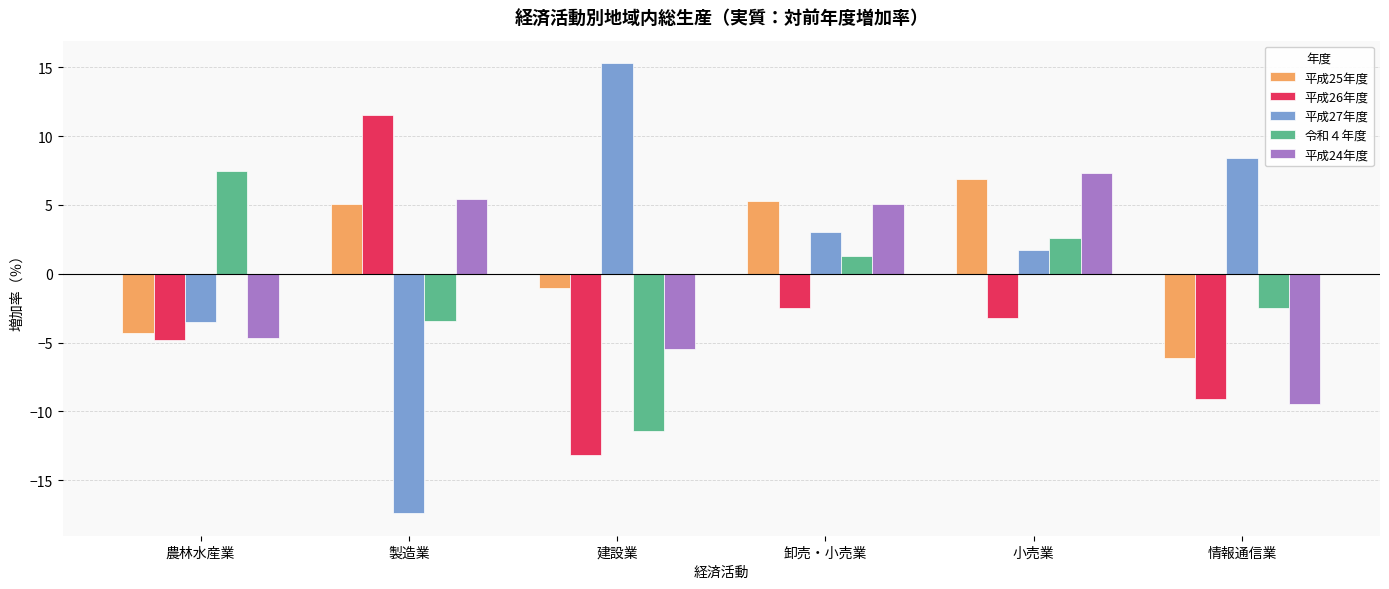

What is the label of the 2nd bar from the left?

製造業